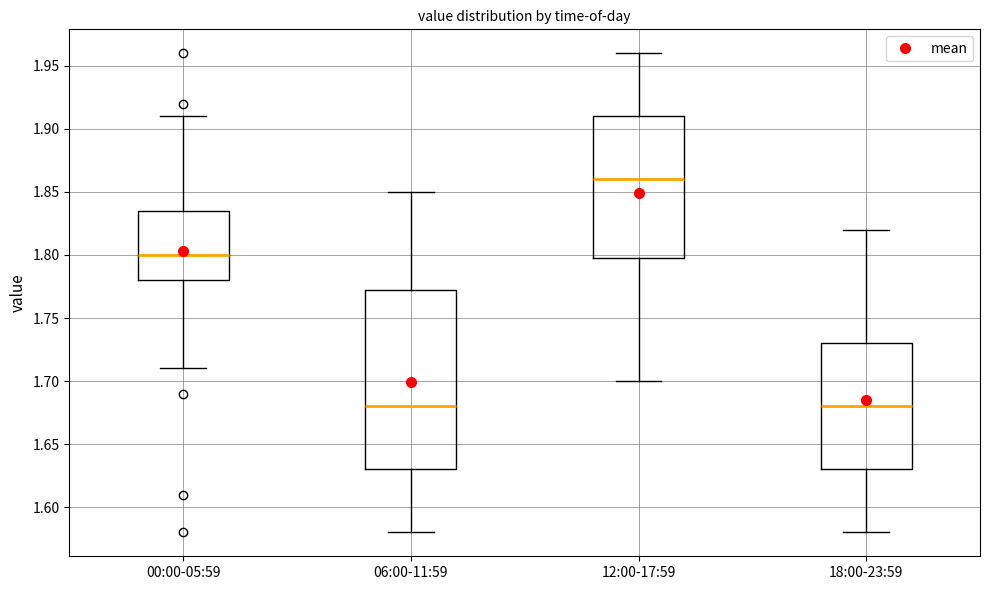

Which box is the tallest, from its lower edge to its upper edge?

06:00-11:59